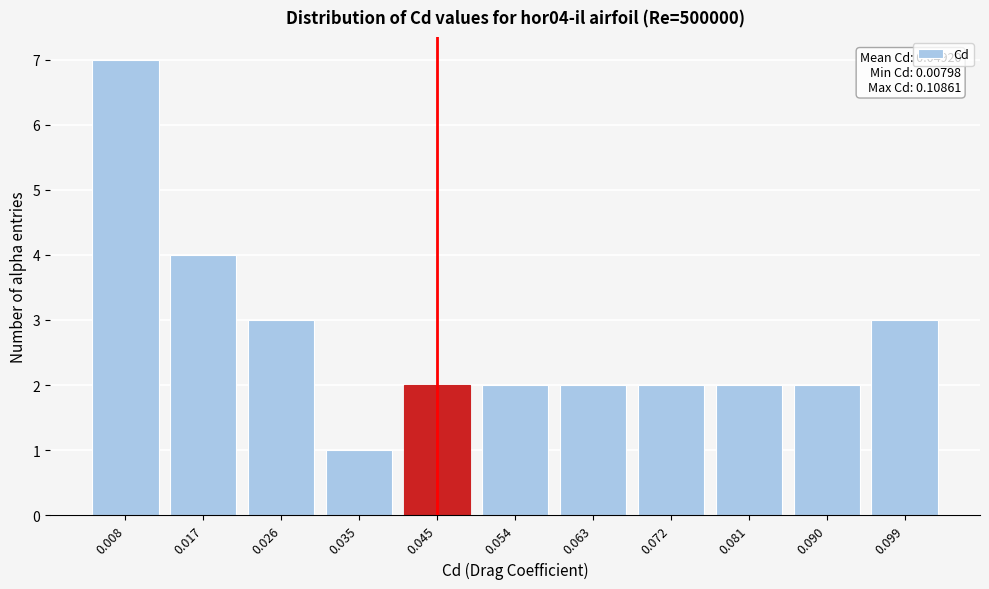

Reading left to right, what are all the values shown in this chart?

0.008=7	0.017=4	0.026=3	0.035=1	0.045=2	0.054=2	0.063=2	0.072=2	0.081=2	0.090=2	0.099=3